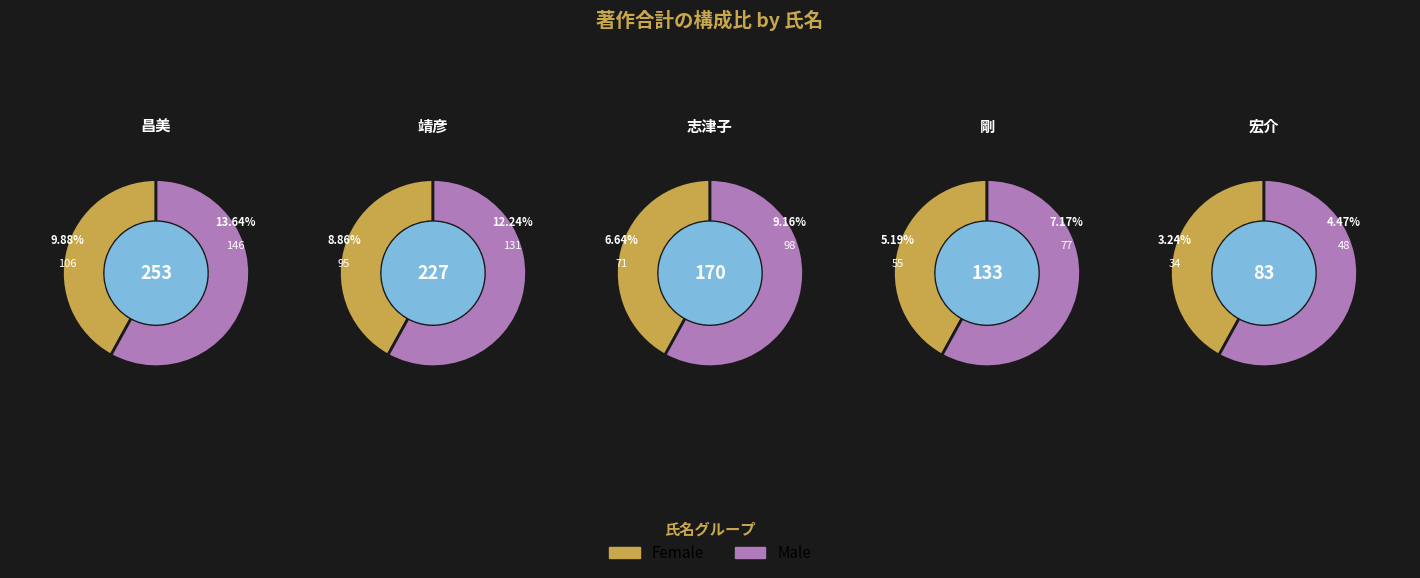

To the nearest percent, what is the average slice percentage?

8%